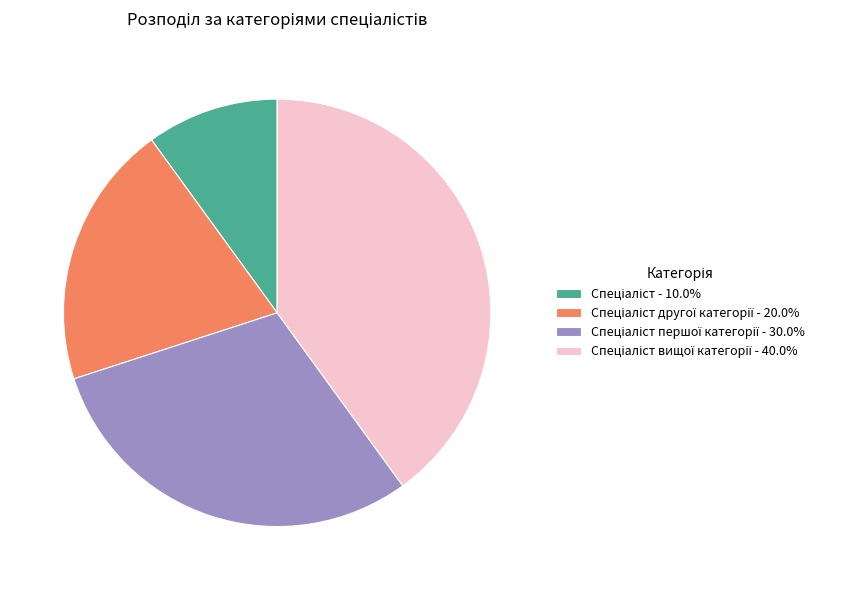

Is there a majority slice in this chart?

No